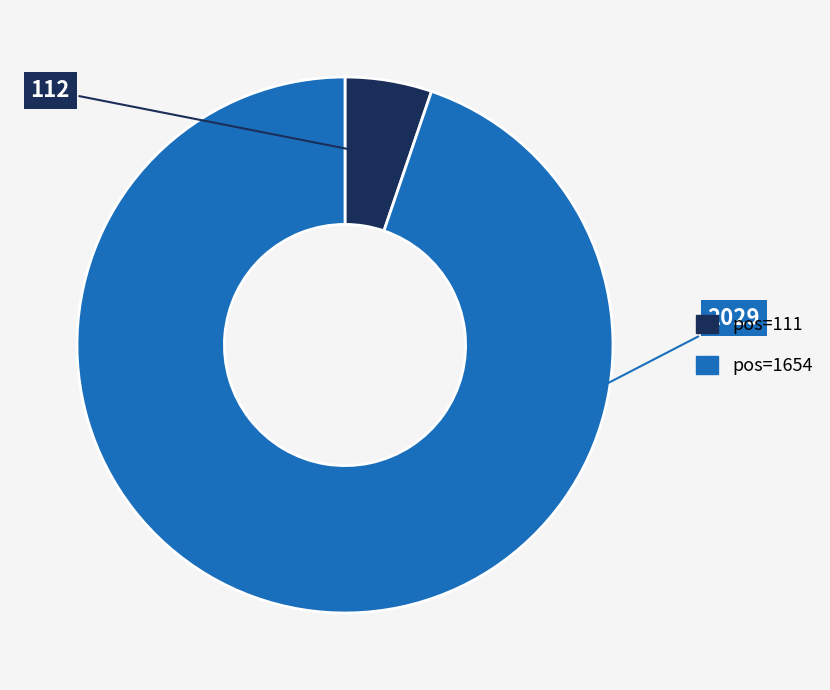

Does any single category account for the majority?

Yes